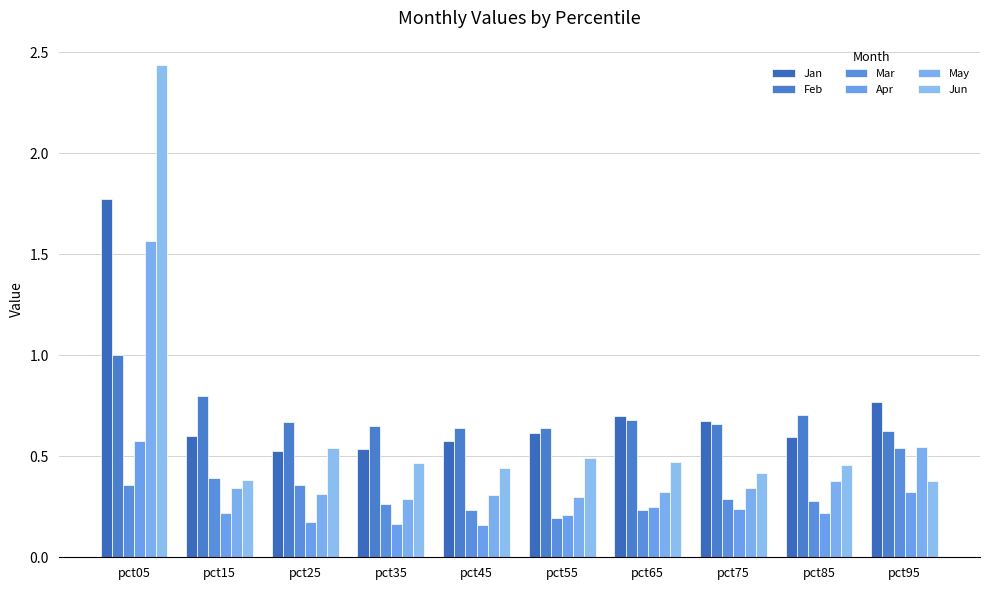

Is it true that Jan equals 1.1 at pct05?

False